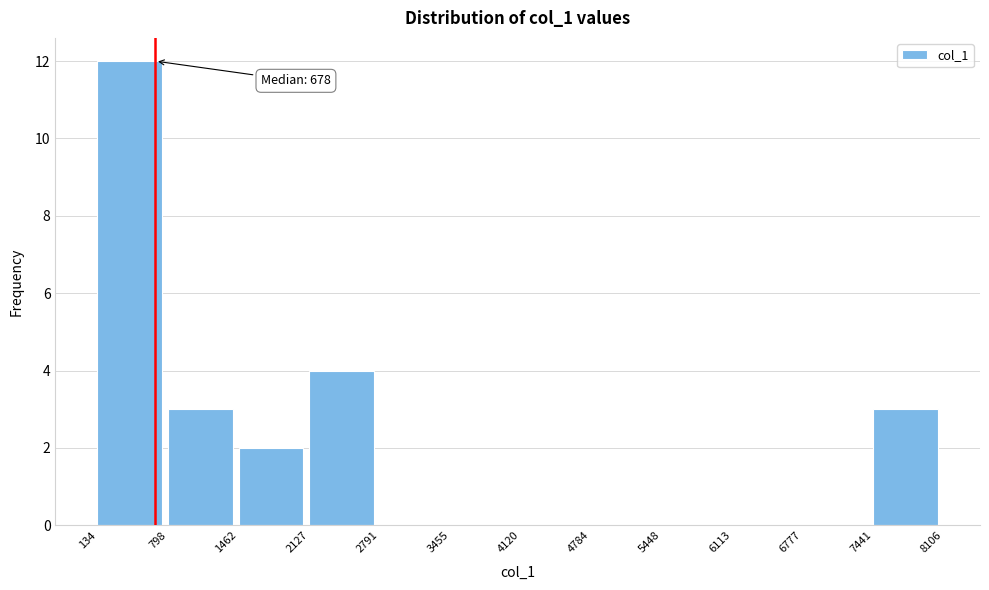

Which range on the x-axis has the tallest bar?

134 to 798